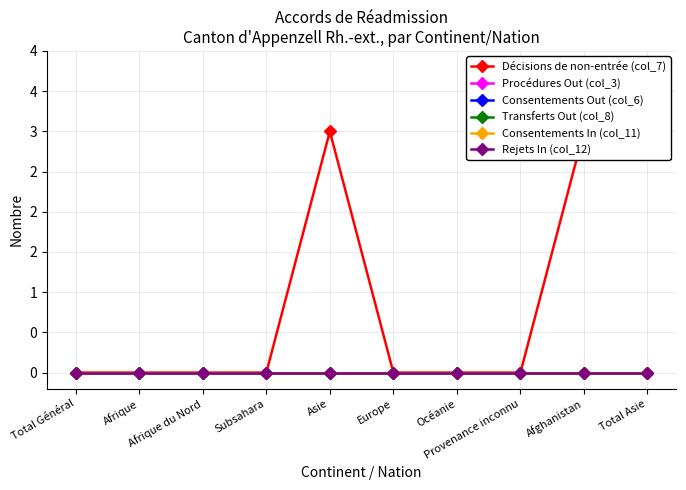

Reading right to left, transcribe all the data shown in this chart.

Décisions de non-entrée (col_7): Total Asie=3	Afghanistan=3	Provenance inconnu=0	Océanie=0	Europe=0	Asie=3	Subsahara=0	Afrique du Nord=0	Afrique=0	Total Général=0
Procédures Out (col_3): Total Asie=0	Afghanistan=0	Provenance inconnu=0	Océanie=0	Europe=0	Asie=0	Subsahara=0	Afrique du Nord=0	Afrique=0	Total Général=0
Consentements Out (col_6): Total Asie=0	Afghanistan=0	Provenance inconnu=0	Océanie=0	Europe=0	Asie=0	Subsahara=0	Afrique du Nord=0	Afrique=0	Total Général=0
Transferts Out (col_8): Total Asie=0	Afghanistan=0	Provenance inconnu=0	Océanie=0	Europe=0	Asie=0	Subsahara=0	Afrique du Nord=0	Afrique=0	Total Général=0
Consentements In (col_11): Total Asie=0	Afghanistan=0	Provenance inconnu=0	Océanie=0	Europe=0	Asie=0	Subsahara=0	Afrique du Nord=0	Afrique=0	Total Général=0
Rejets In (col_12): Total Asie=0	Afghanistan=0	Provenance inconnu=0	Océanie=0	Europe=0	Asie=0	Subsahara=0	Afrique du Nord=0	Afrique=0	Total Général=0